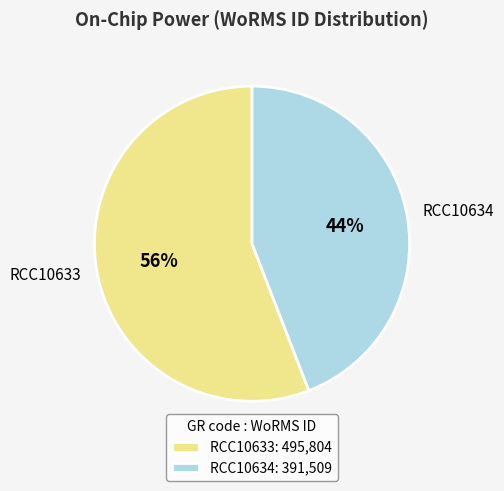

To the nearest percent, what is the combined percentage of RCC10634 and RCC10633?

100%